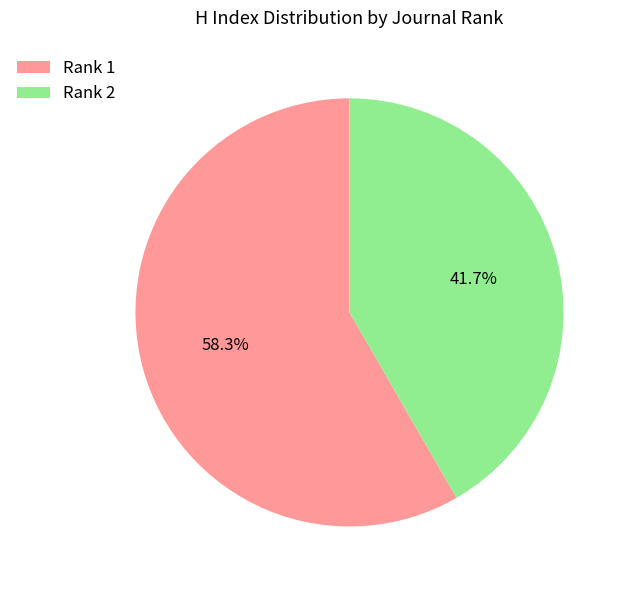

What percentage is the Rank 1 slice, to the nearest percent?

58%